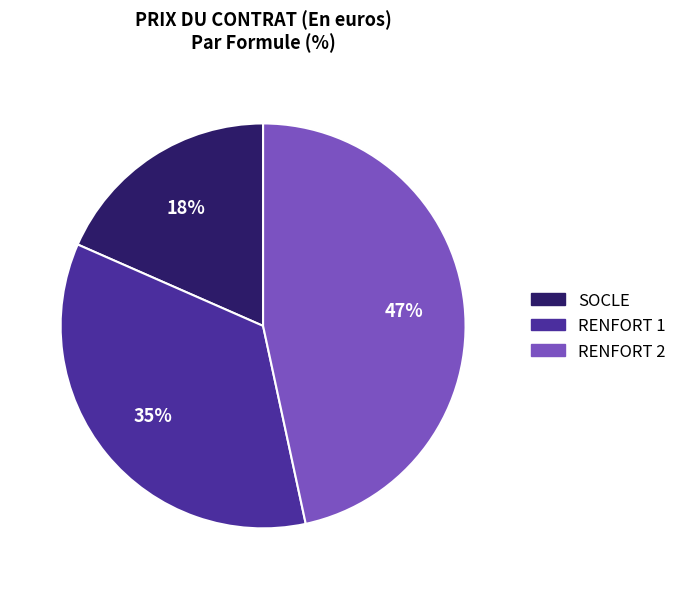

Rank the categories by value from highest to lowest.

RENFORT 2, RENFORT 1, SOCLE